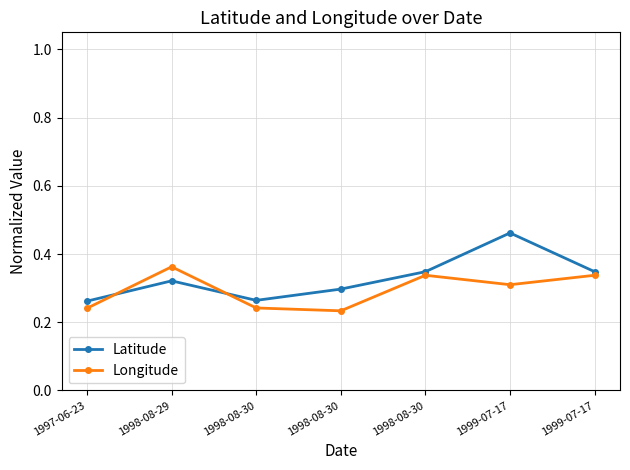

List the series in order of their overall mean, lowest first.

Longitude, Latitude